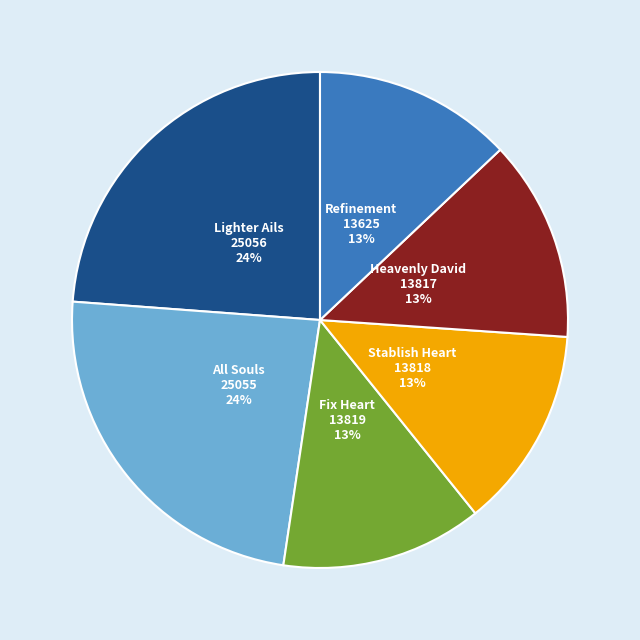

Combined, do Lighter Ails and All Souls account for over 50%?

No